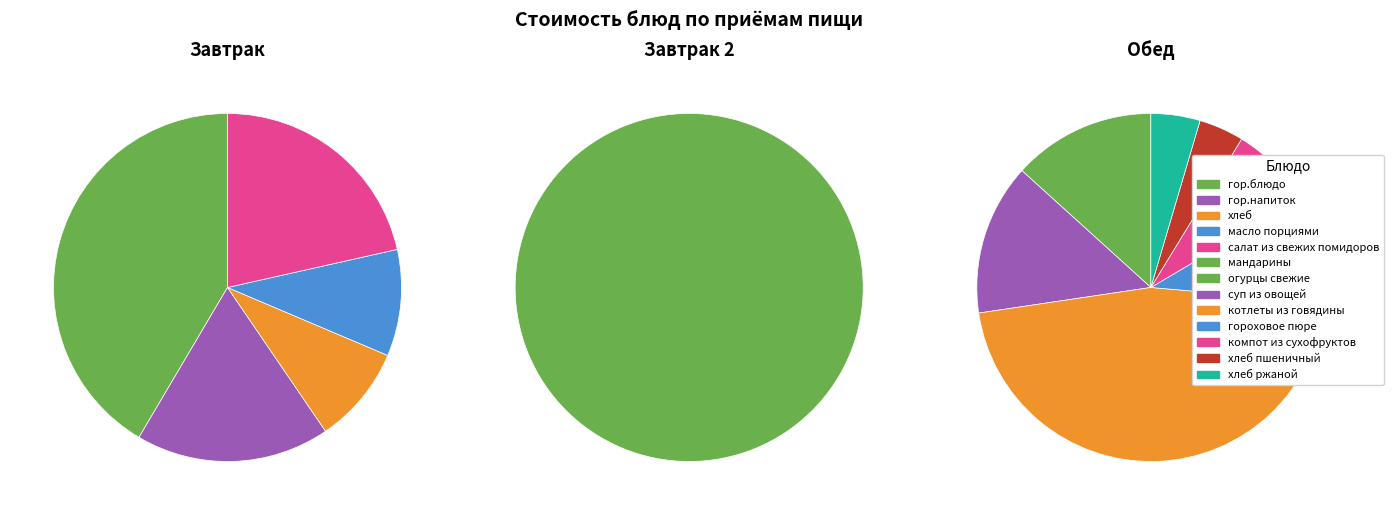

The суп из овощей slice represents 19% of the pie. True or false?

False